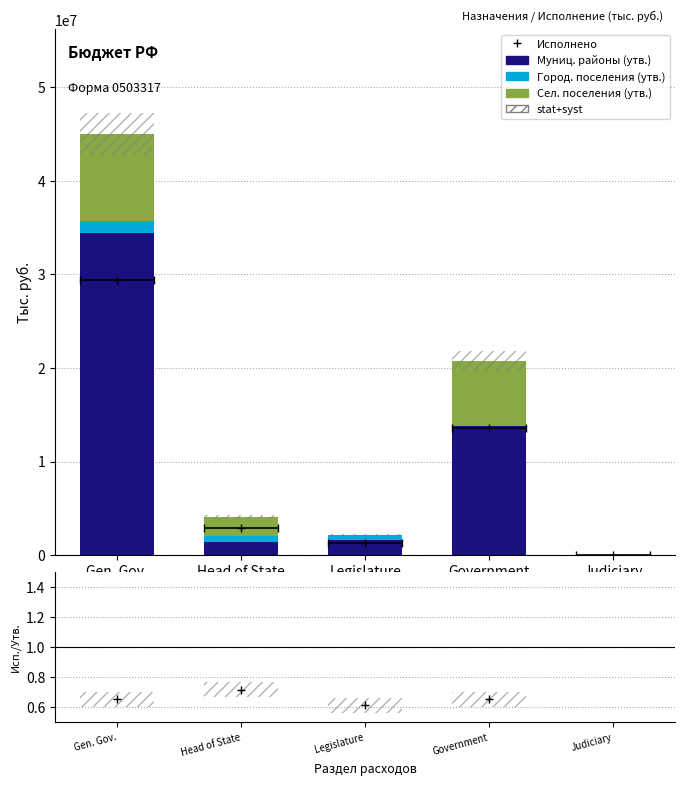

Which has a higher value, Judiciary or Gen. Gov.?

Gen. Gov.